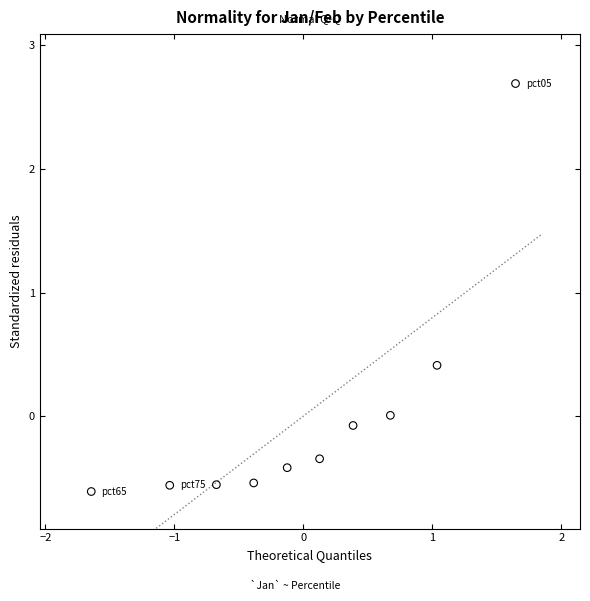

What is the range of X values (max minus min)?

3.3